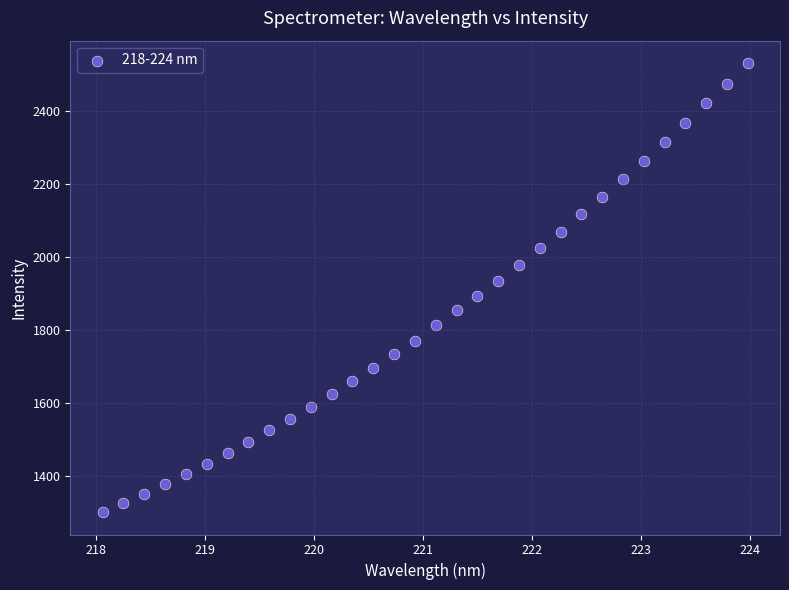

What is the range of X values (max minus min)?

5.9